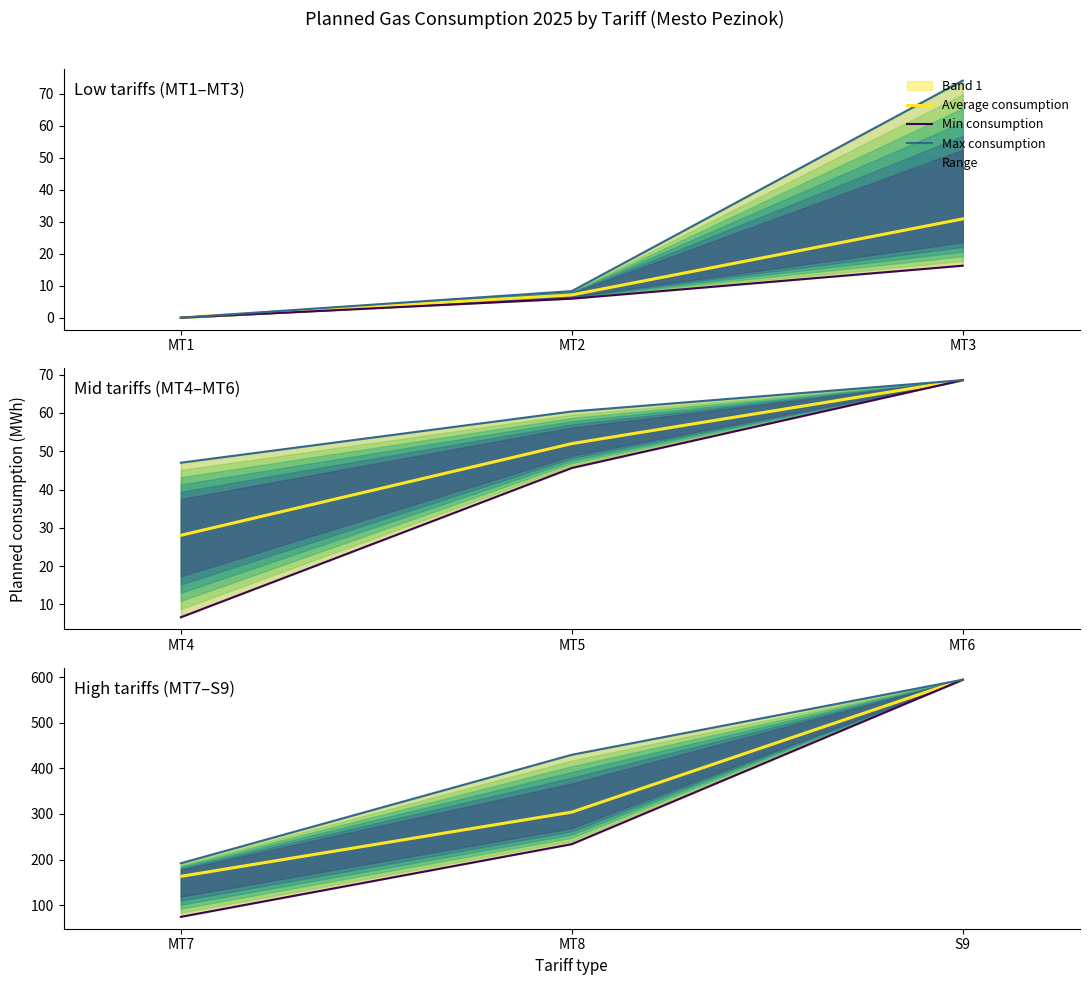

How many values in the Min consumption series exceed 233?

2